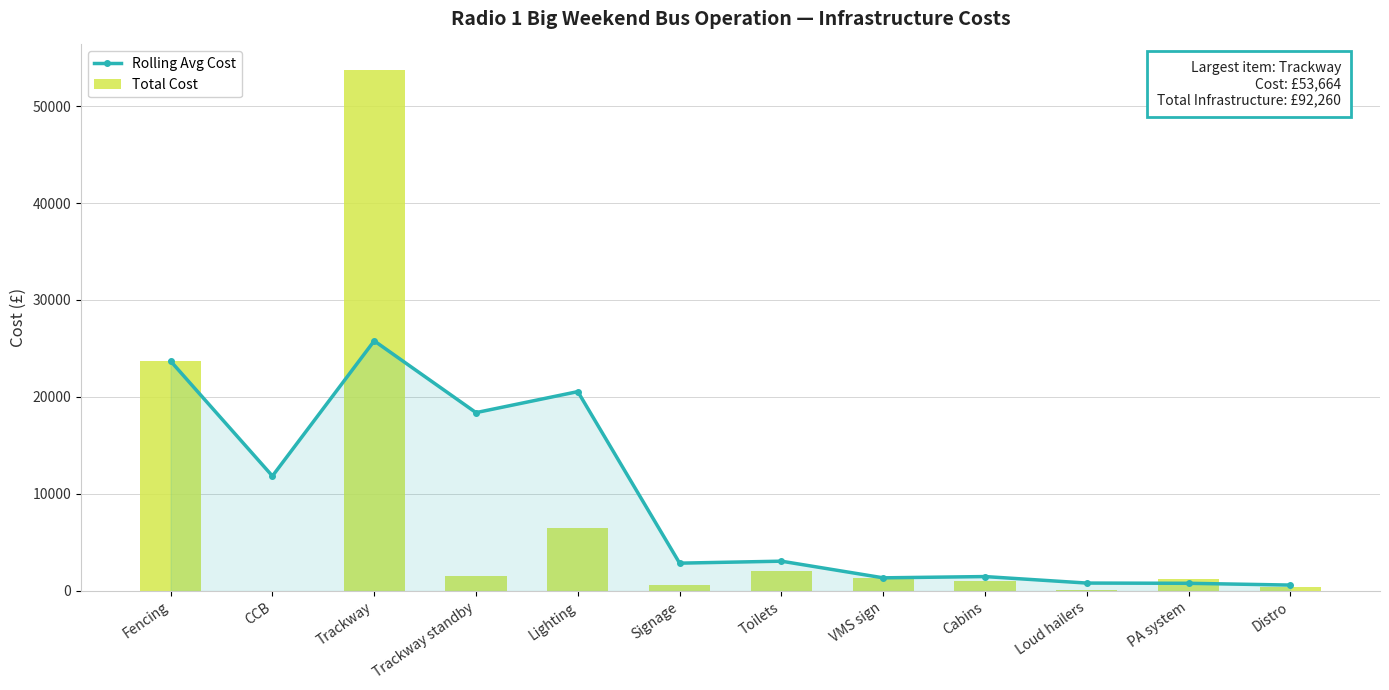

Does the chart contain any negative values?

No